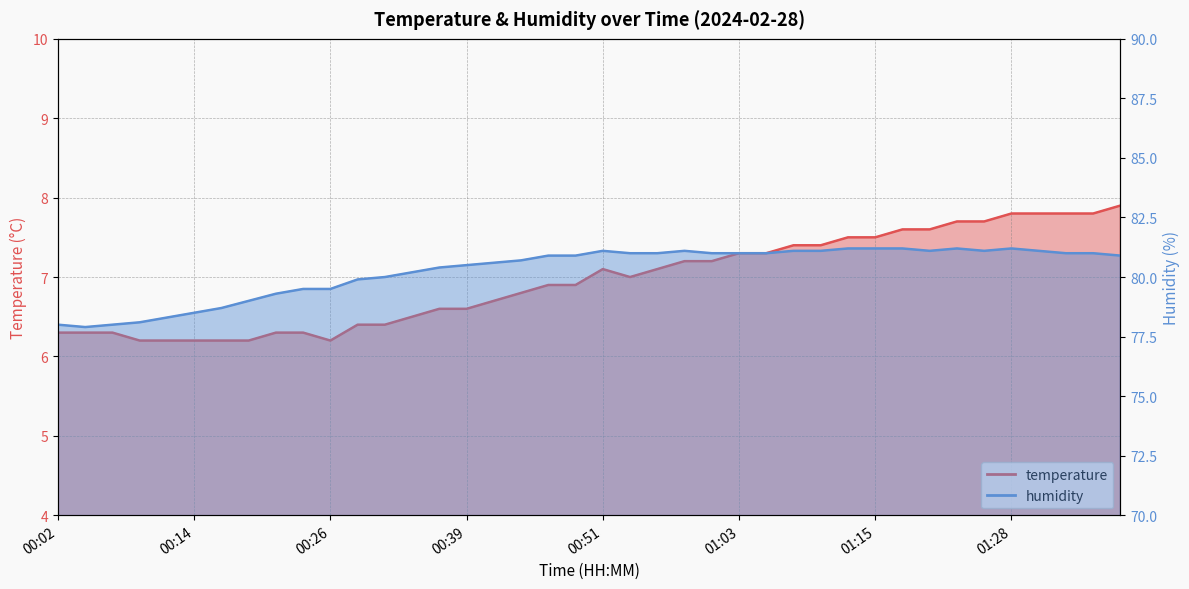

Reading left to right, what are all the values shown in this chart?

temperature: 00:02=6.3	00:04=6.3	00:07=6.3	00:09=6.2	00:11=6.2	00:14=6.2	00:16=6.2	00:19=6.2	00:21=6.3	00:24=6.3	00:26=6.2	00:29=6.4	00:31=6.4	00:34=6.5	00:36=6.6	00:39=6.6	00:41=6.7	00:43=6.8	00:46=6.9	00:48=6.9	00:51=7.1	00:53=7.0	00:56=7.1	00:58=7.2	01:01=7.2	01:03=7.3	01:06=7.3	01:08=7.4	01:11=7.4	01:13=7.5	01:15=7.5	01:18=7.6	01:20=7.6	01:23=7.7	01:25=7.7	01:28=7.8	01:30=7.8	01:33=7.8	01:35=7.8	01:38=7.9
humidity: 00:02=78.0	00:04=77.9	00:07=78.0	00:09=78.1	00:11=78.3	00:14=78.5	00:16=78.7	00:19=79.0	00:21=79.3	00:24=79.5	00:26=79.5	00:29=79.9	00:31=80.0	00:34=80.2	00:36=80.4	00:39=80.5	00:41=80.6	00:43=80.7	00:46=80.9	00:48=80.9	00:51=81.1	00:53=81.0	00:56=81.0	00:58=81.1	01:01=81.0	01:03=81.0	01:06=81.0	01:08=81.1	01:11=81.1	01:13=81.2	01:15=81.2	01:18=81.2	01:20=81.1	01:23=81.2	01:25=81.1	01:28=81.2	01:30=81.1	01:33=81.0	01:35=81.0	01:38=80.9